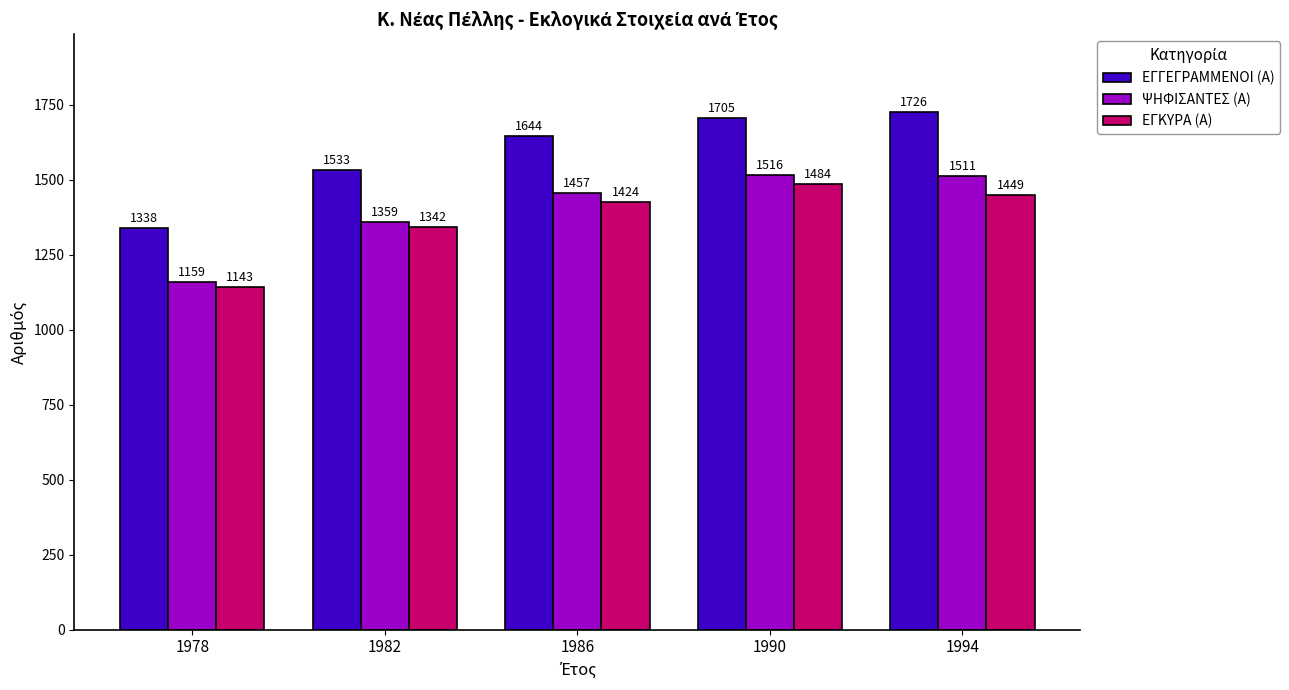

How many values in the ΕΓΓΕΓΡΑΜΜΕΝΟΙ (Α) series are below 1644?

2